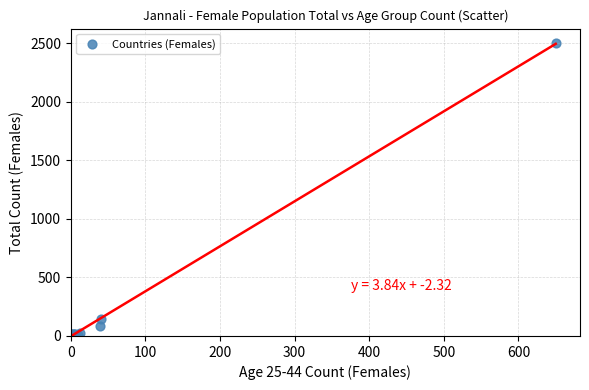

What Y value in the scatter plot is closest to 1249?

143